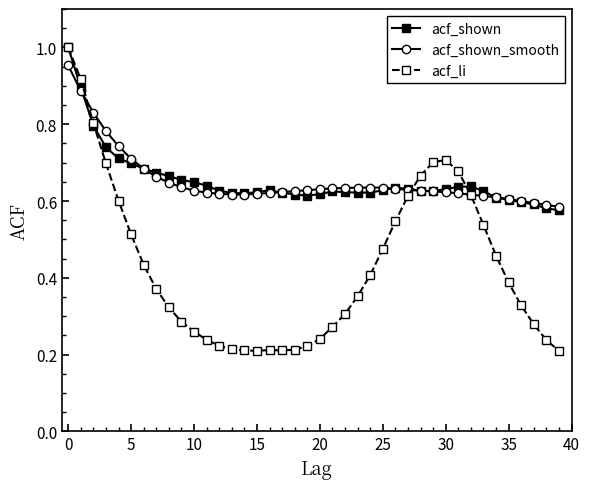

Which series has the largest range (max minus min)?

acf_li